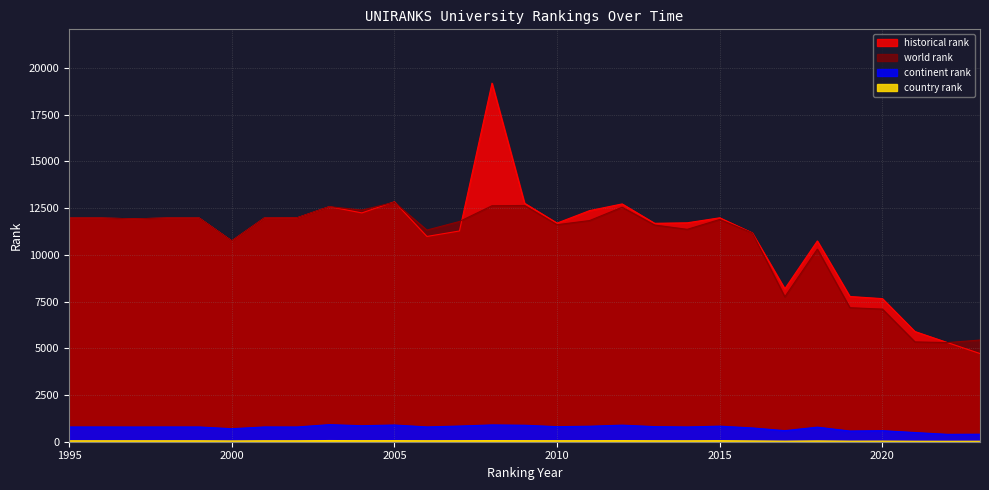

What is the total value across all series at 2001?

24782.0